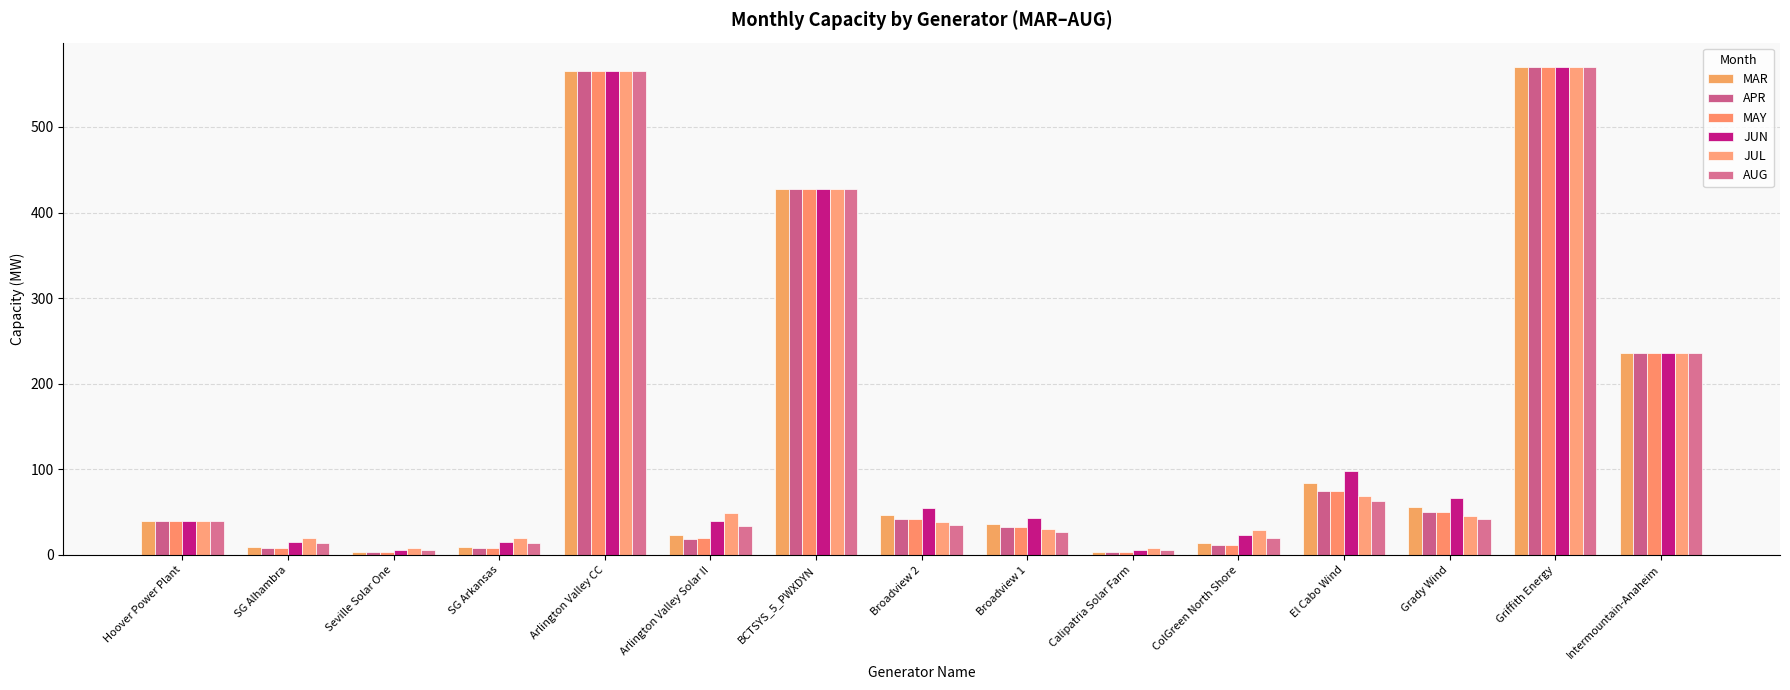

What is the total value across all series at Seville Solar One?

29.2